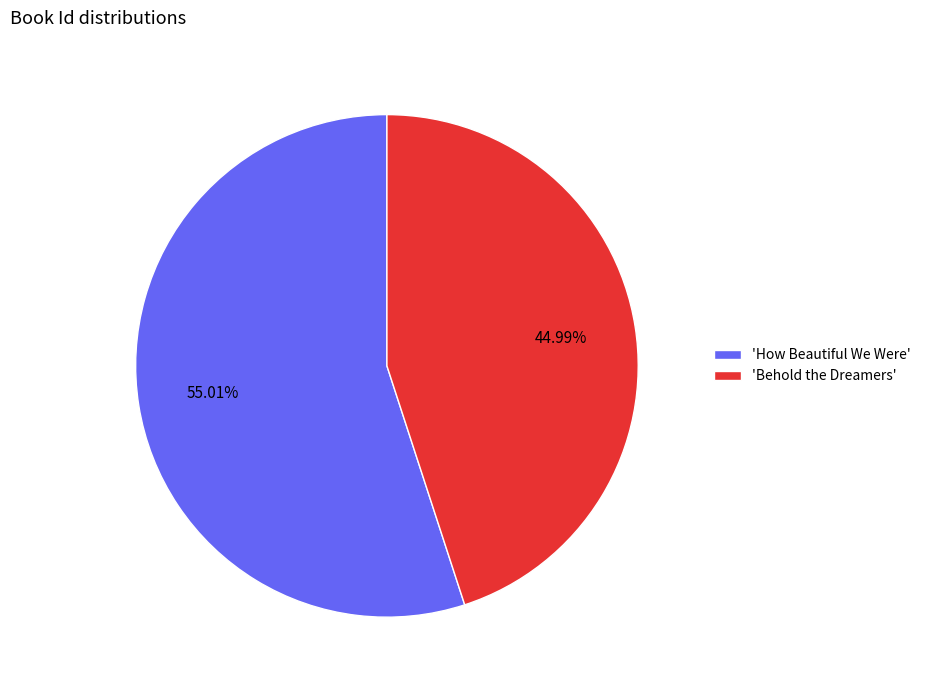

Which slice is the largest?

'How Beautiful We Were'